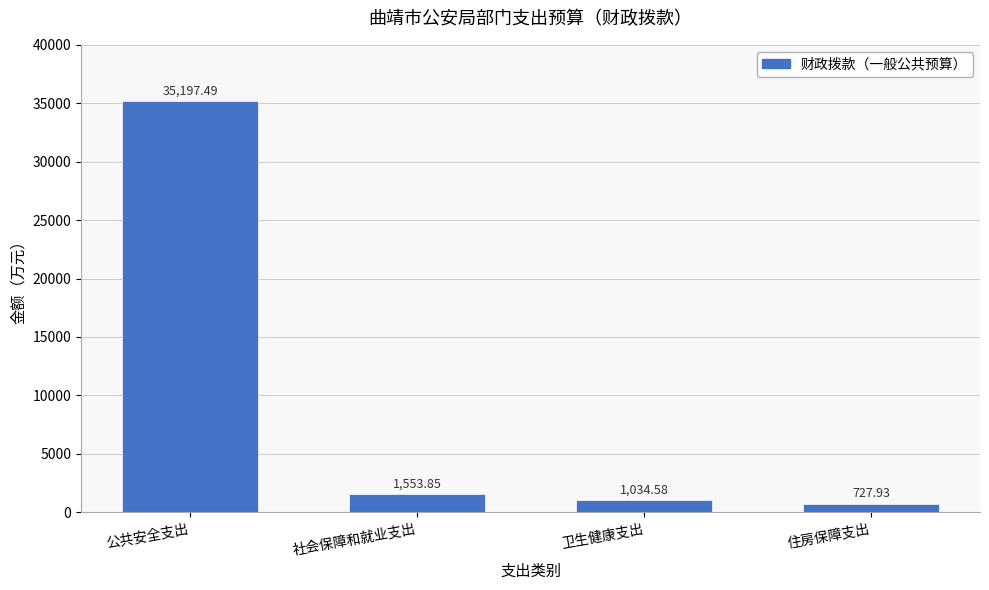

What is the difference between the maximum and second lowest values?

34162.9